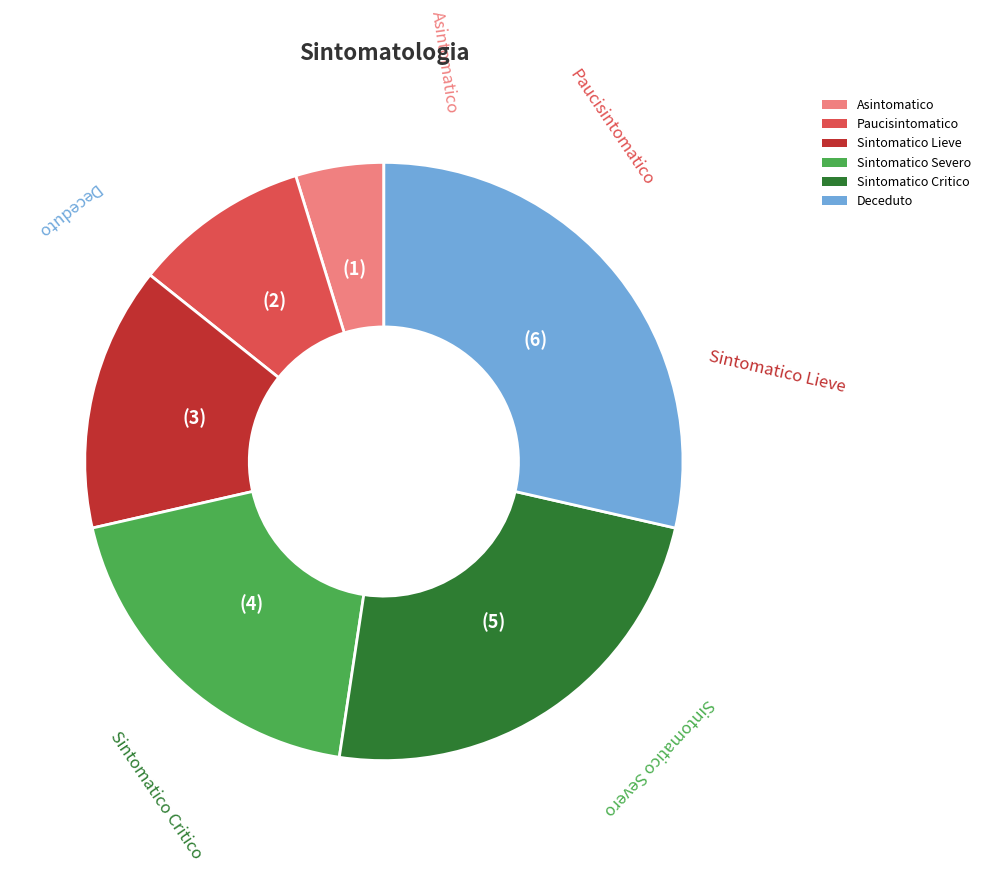

Does Paucisintomatico account for over 50% of the chart?

No